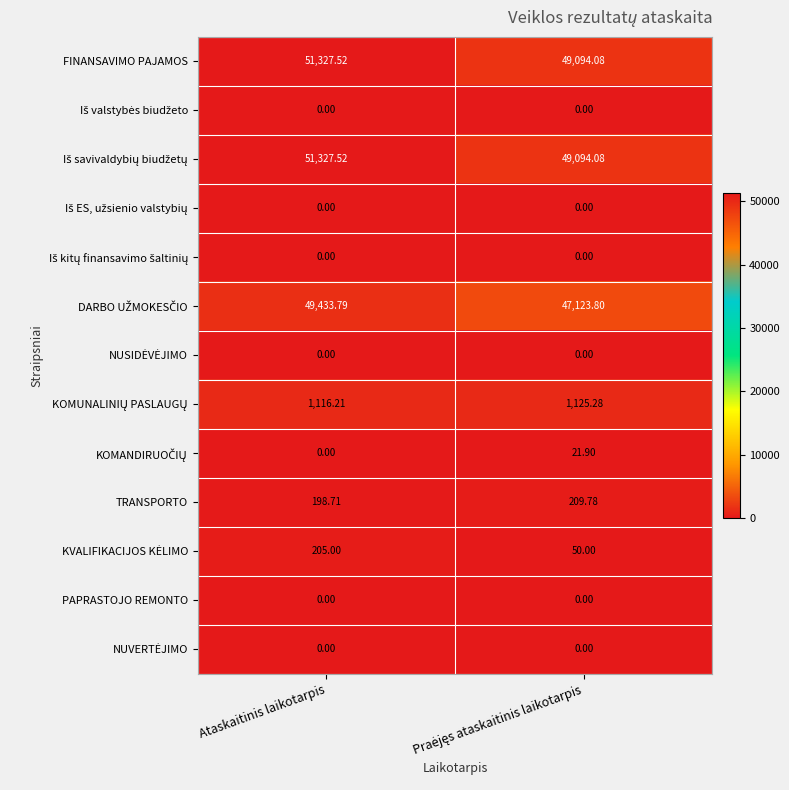

At which category is the sum across all series the highest?

Ataskaitinis laikotarpis